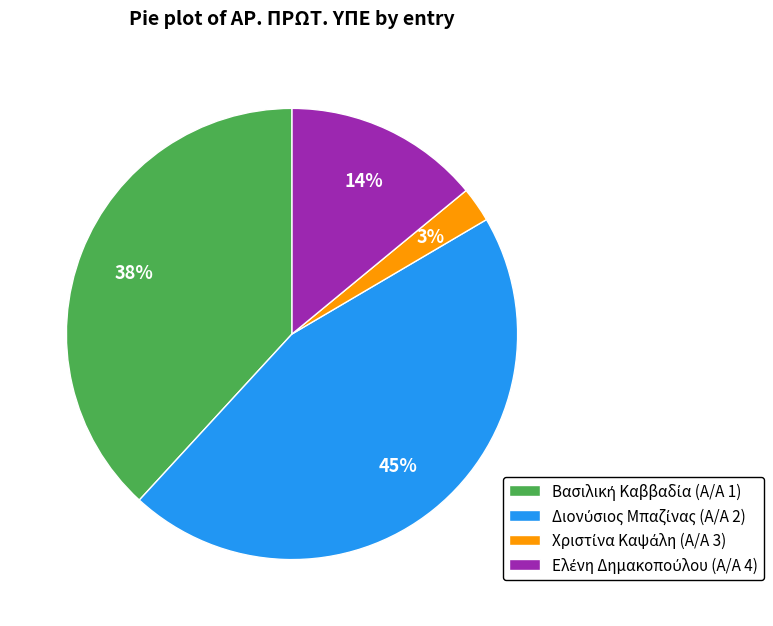

To the nearest percent, what is the average slice percentage?

25%